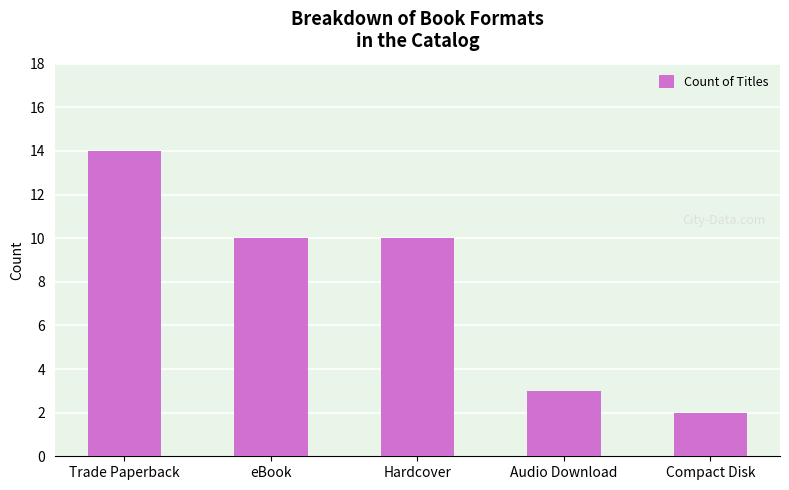

Are the bars horizontal?

No